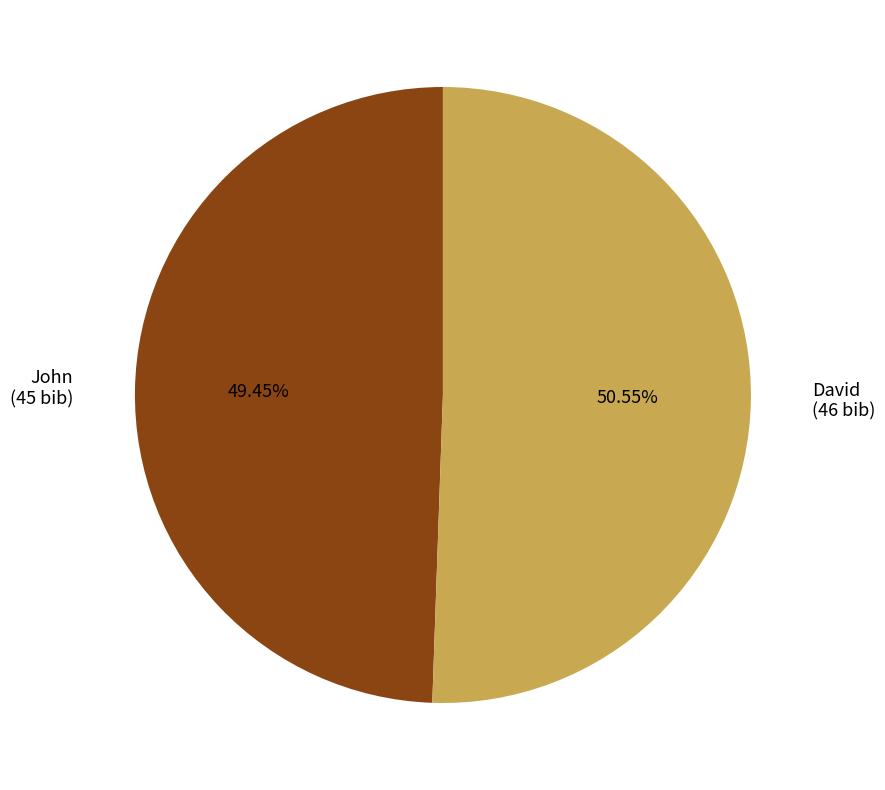

Rank the categories by value from highest to lowest.

David, John